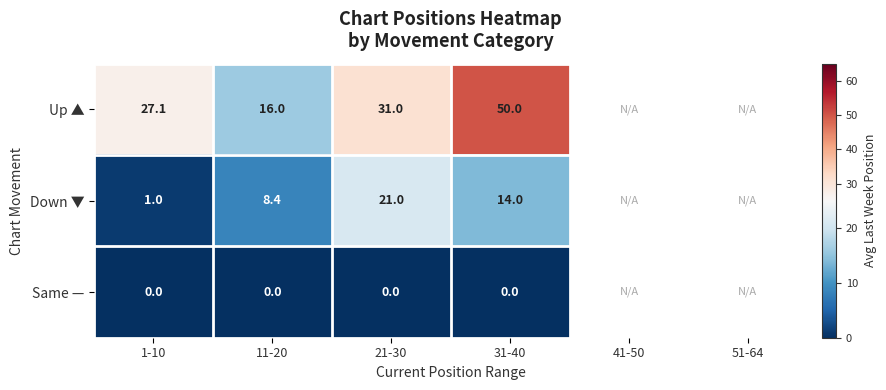

Which category has the highest value across all series?

31-40